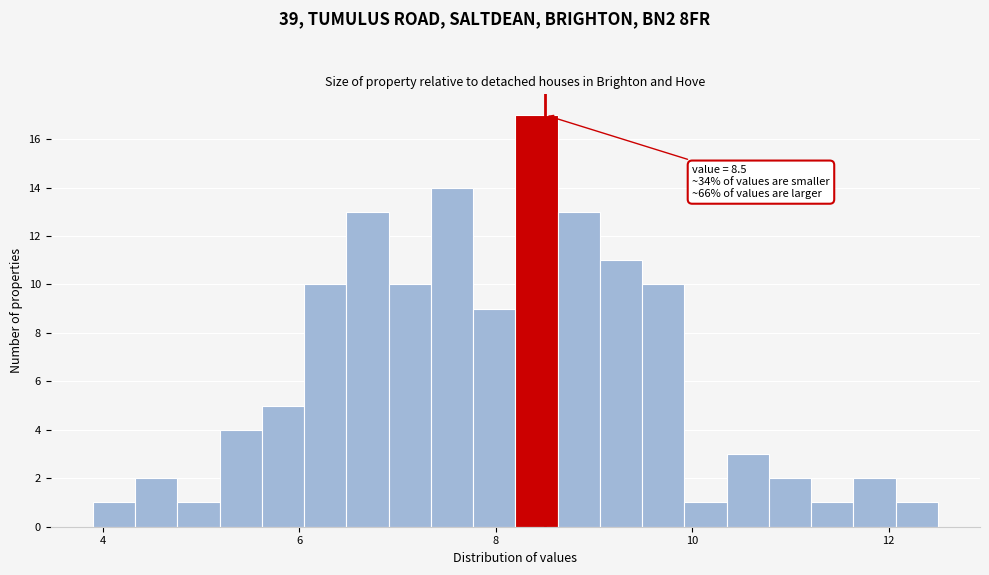

Around what value on the x-axis is the tallest bar? Give the approximate position of its centre, as read against the axis.

8.4